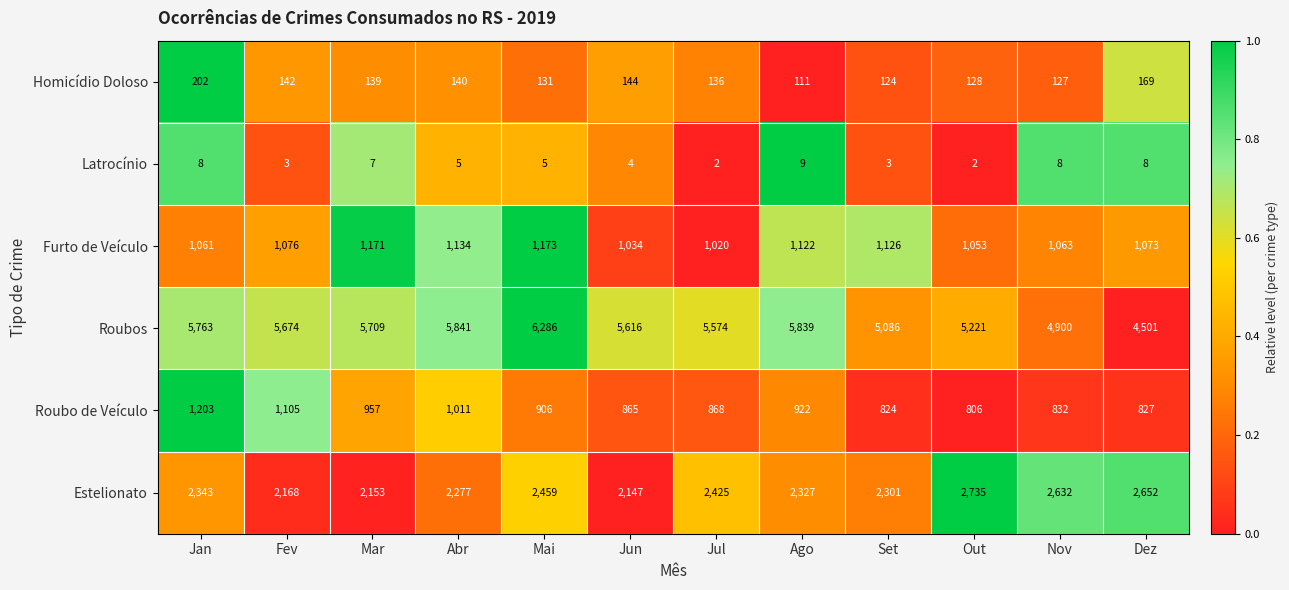

What is the total value across all series at Set?

9464